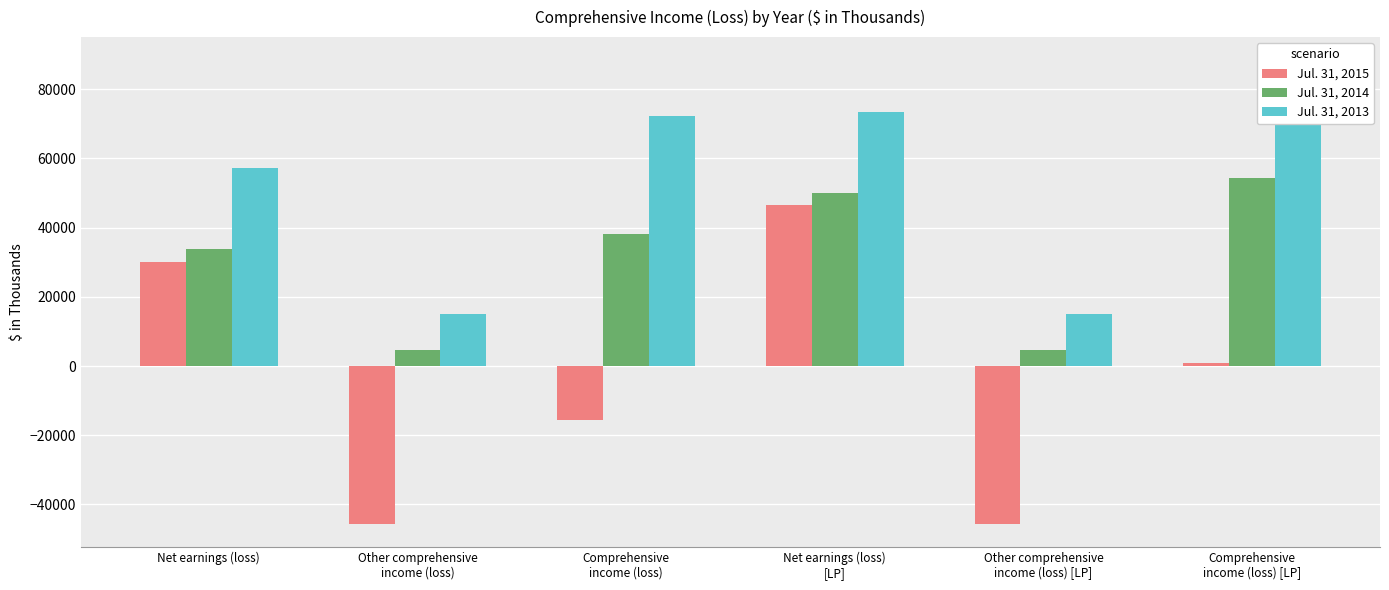

What is the difference between the second highest and second lowest values in the Jul. 31, 2015 series?

75665